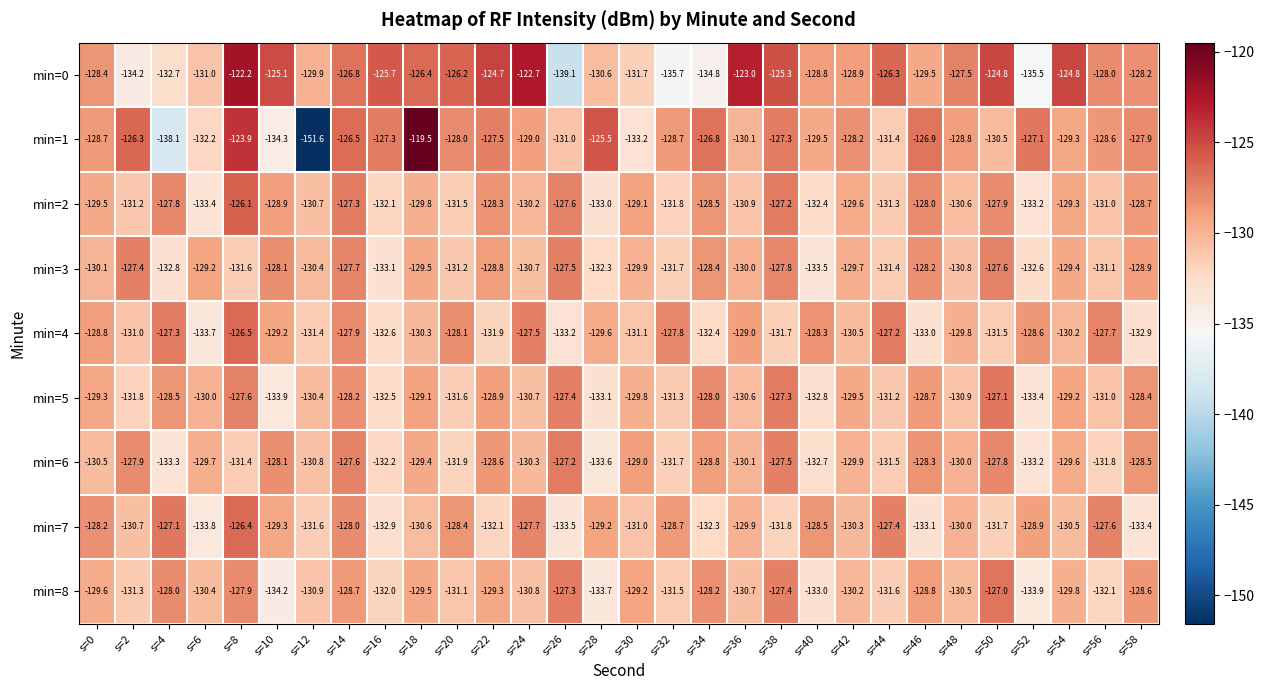

Which series has the largest range (max minus min)?

min=1